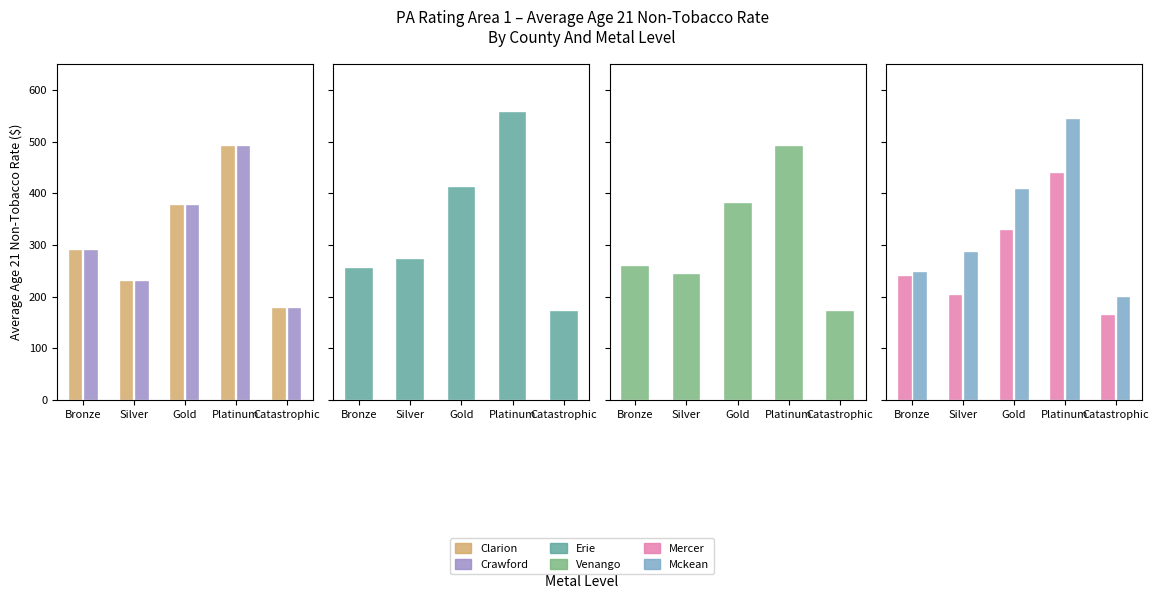

True or false: Mercer has a value of 328.2 at Gold.

True